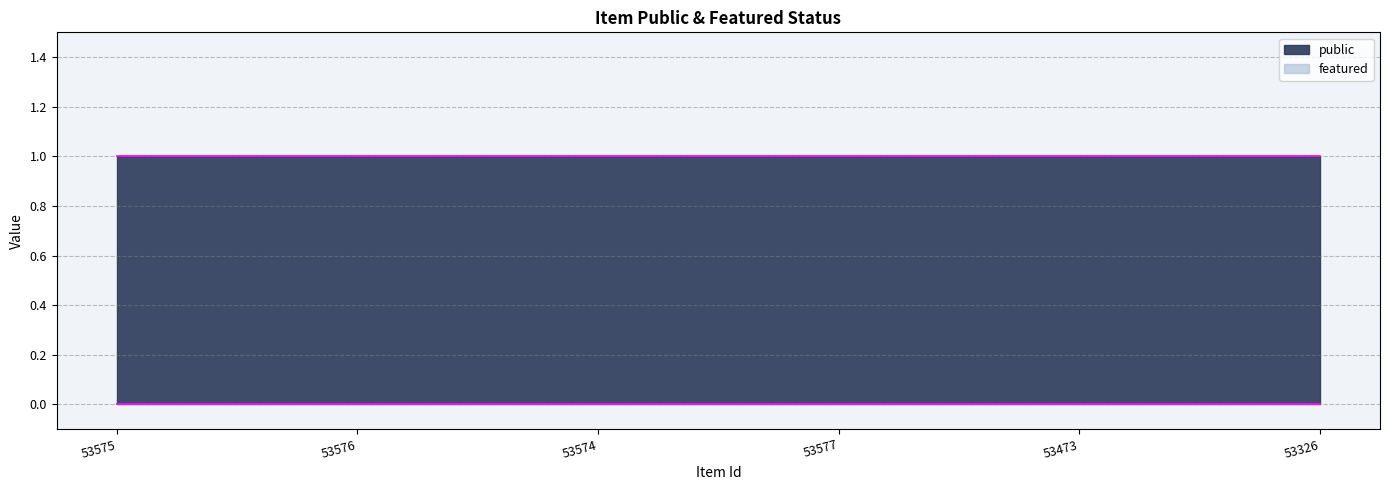

Does the chart have visible grid lines?

Yes